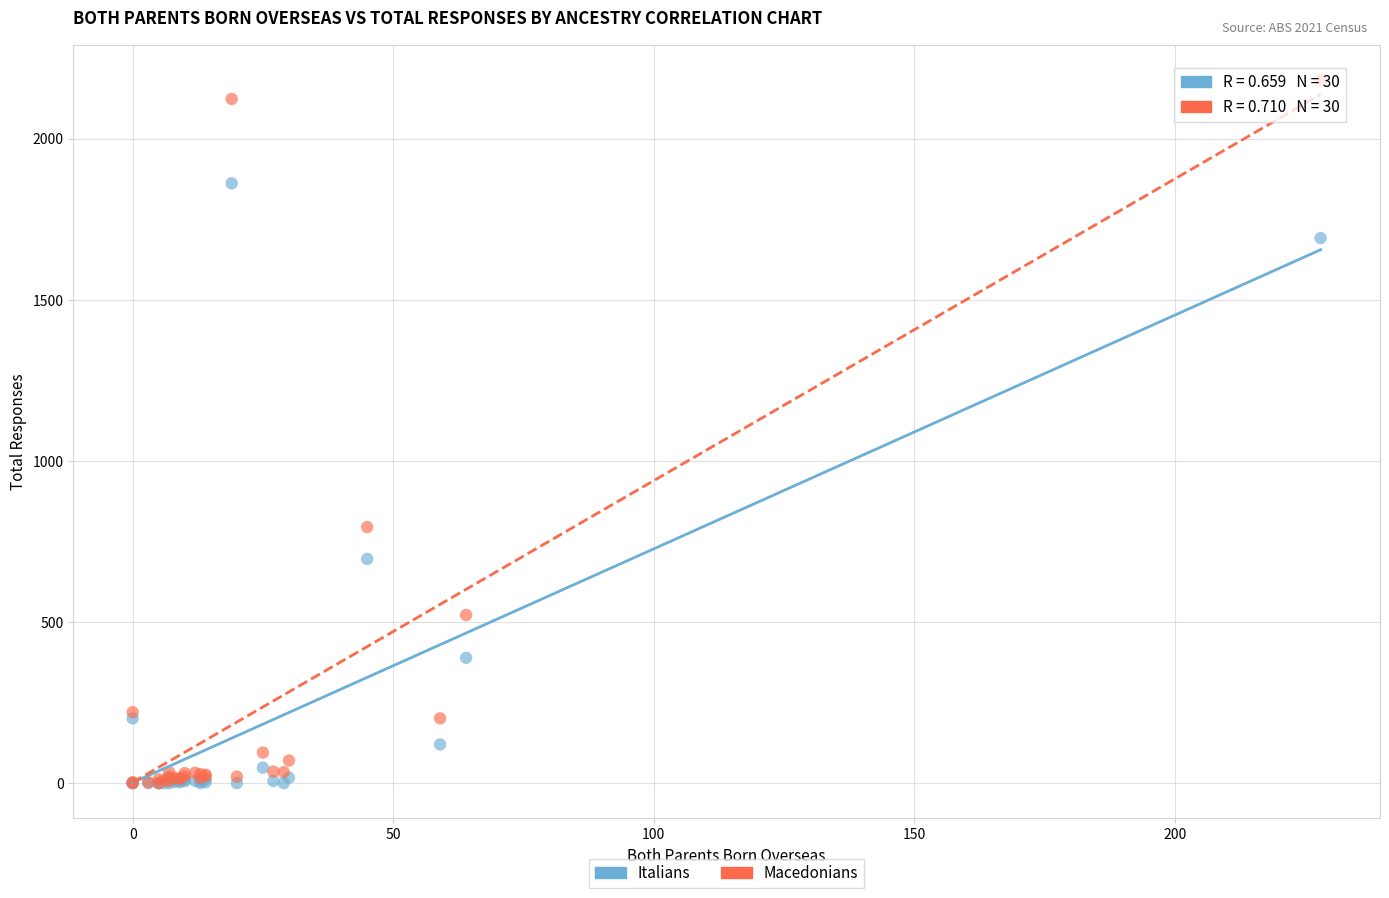

Across all series, what Y value is closest to 1091?

795